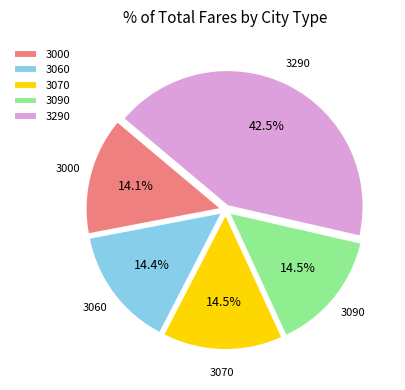

What is the largest slice in the pie chart?

3290